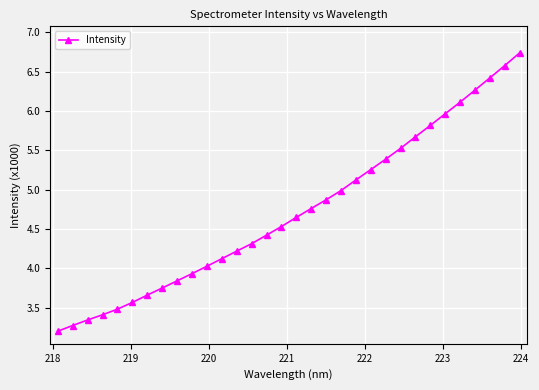

What is the value of the 25th point from the left?

5.7